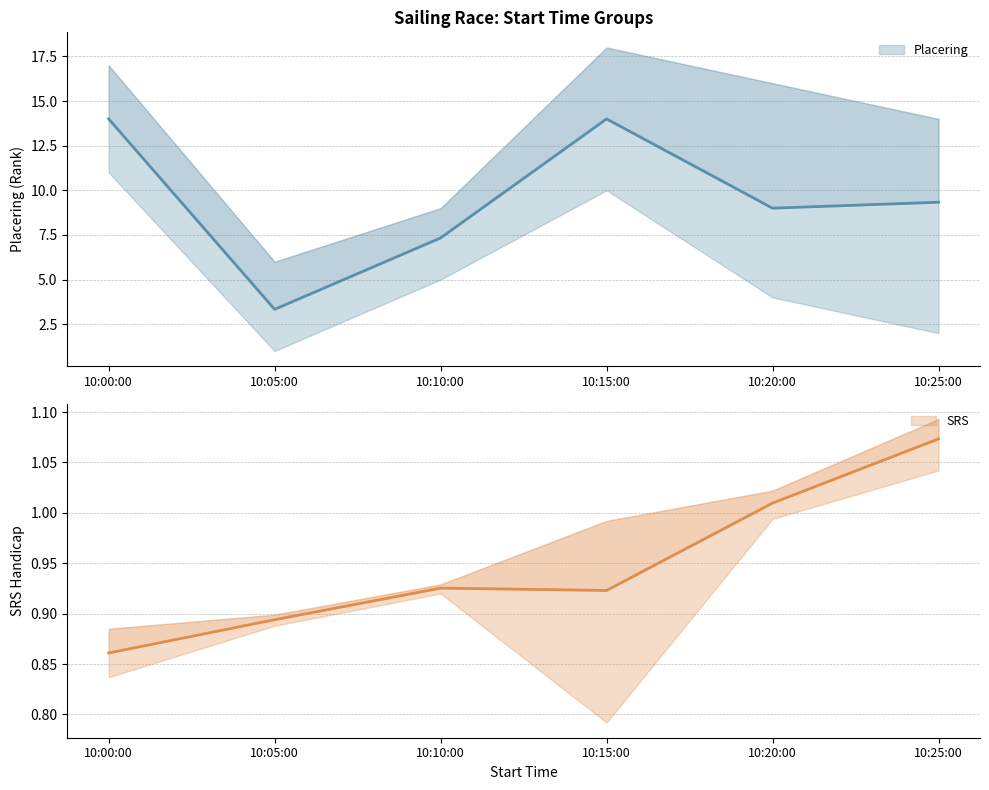

What are all the series names shown in the legend?

Placering, SRS